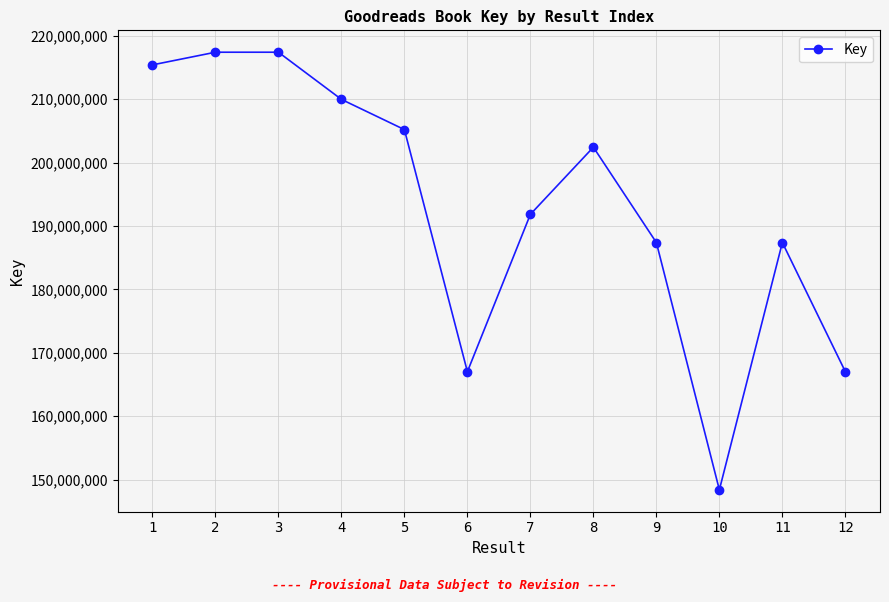

What is the sum of all values?

2316810844